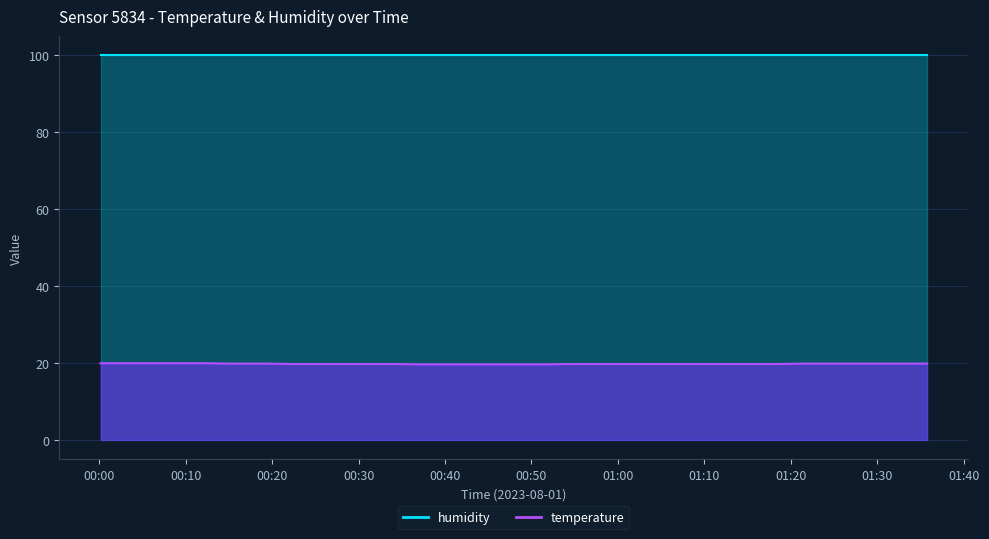

What is the value of the 18th point from the left?

19.6